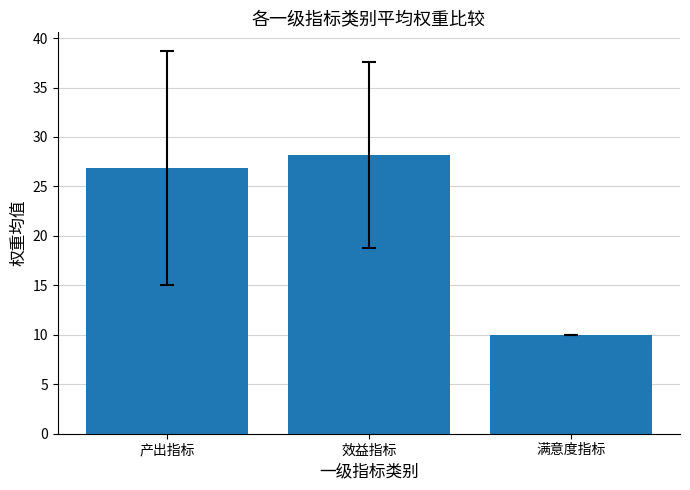

Rank the categories by value from highest to lowest.

效益指标, 产出指标, 满意度指标